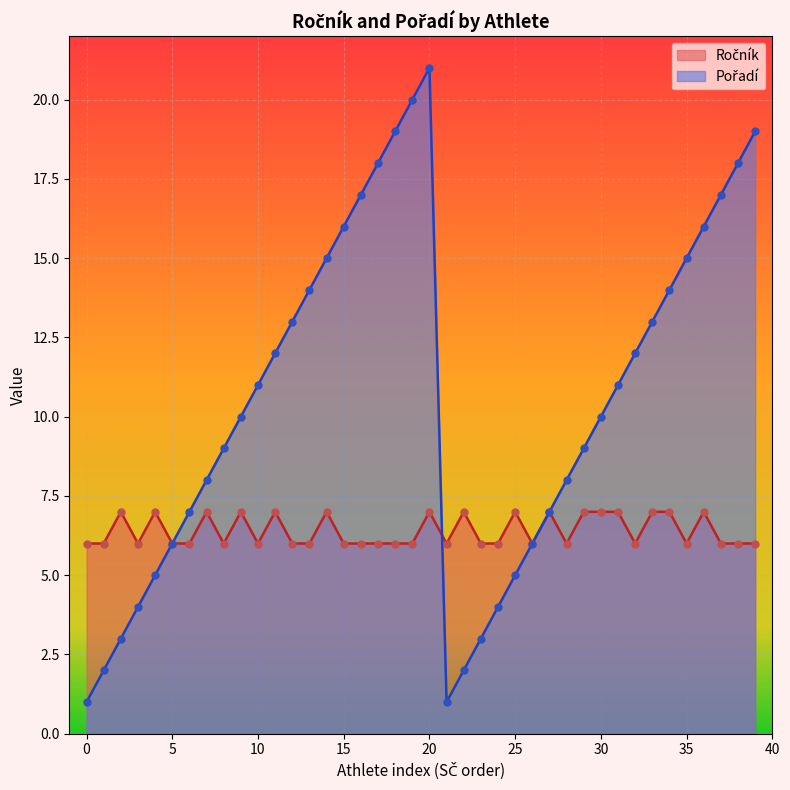

Which series contains the lowest Y value?

Pořadí